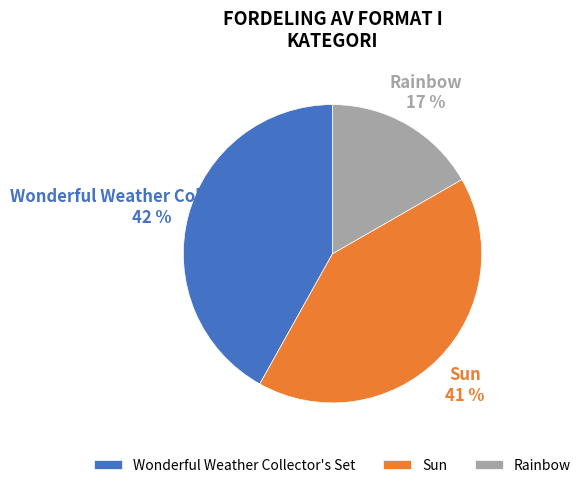

What percentage is the Rainbow slice, to the nearest percent?

17%